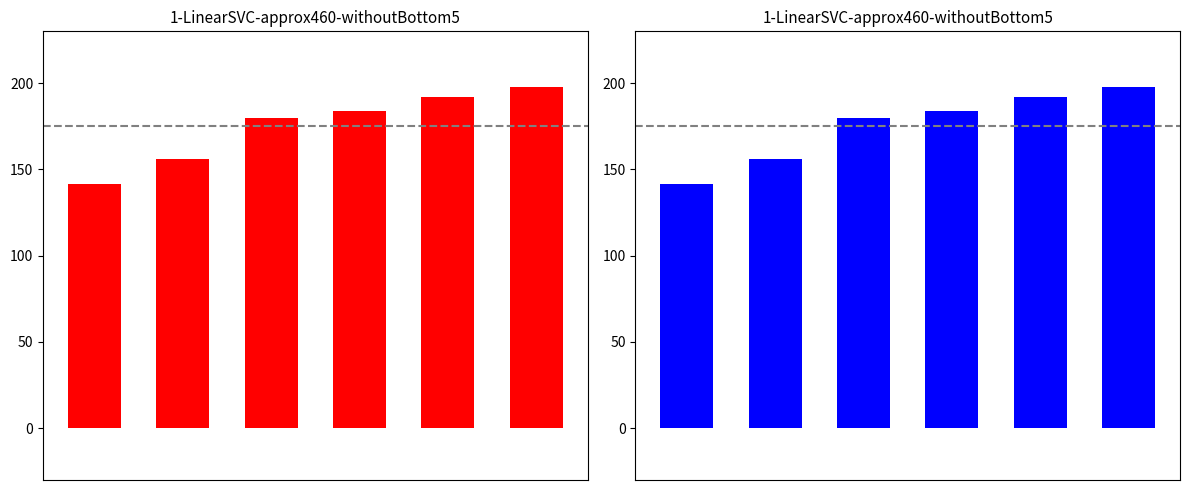

List the labels in order of value, largest first.

5, 4, 3, 2, 1, 0